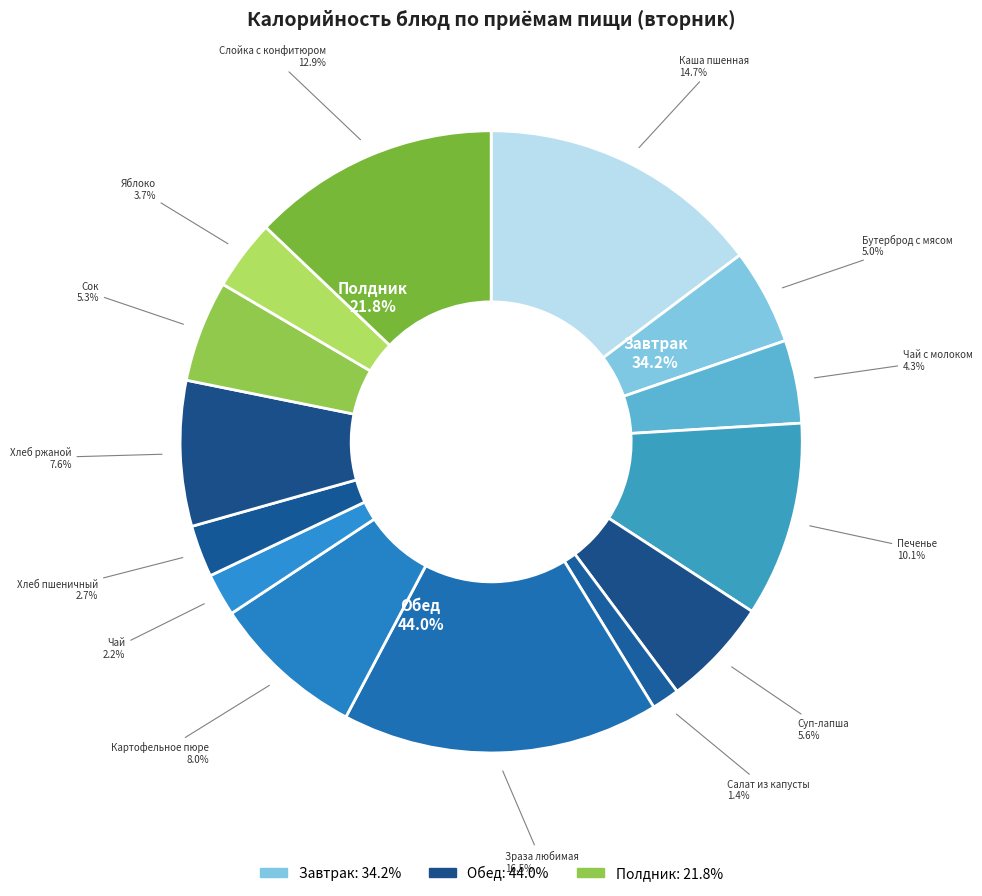

What is the change in value from Хлеб пшеничный to Сок?

+43